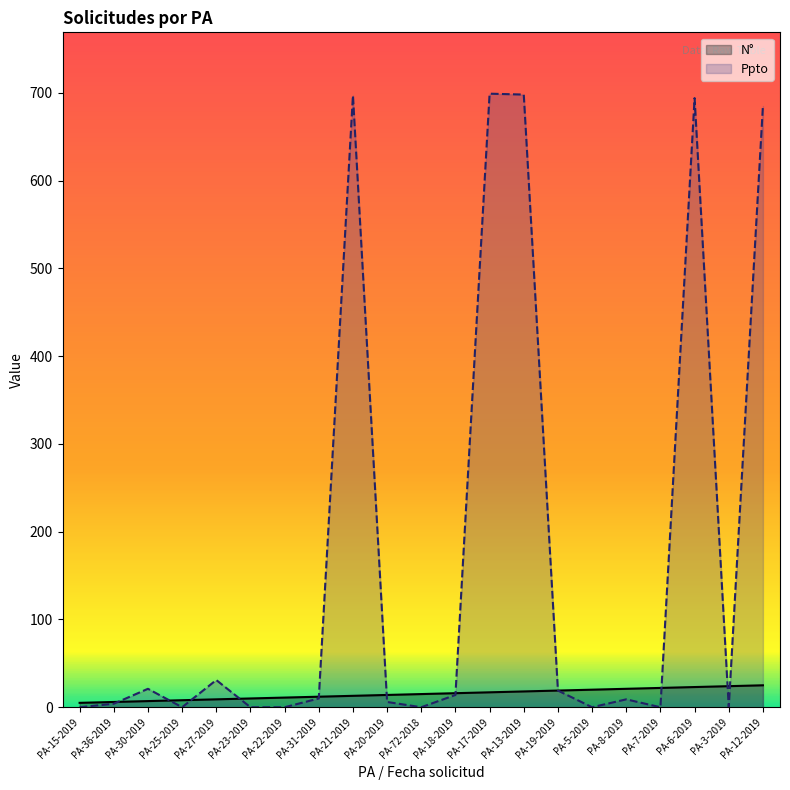

What is the difference between the highest and lowest values at PA-12-2019?

660